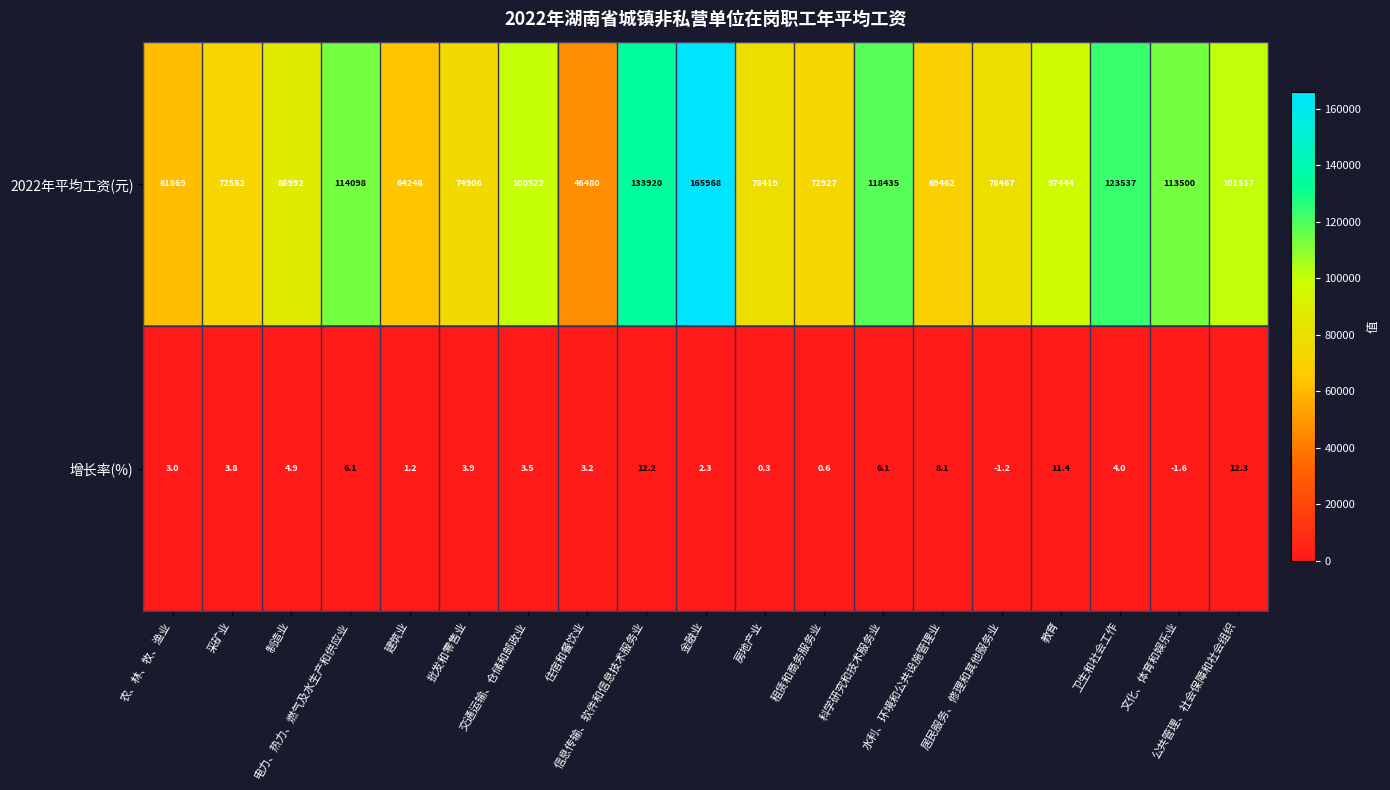

How many data points in 2022年平均工资(元) are less than 86992?

9